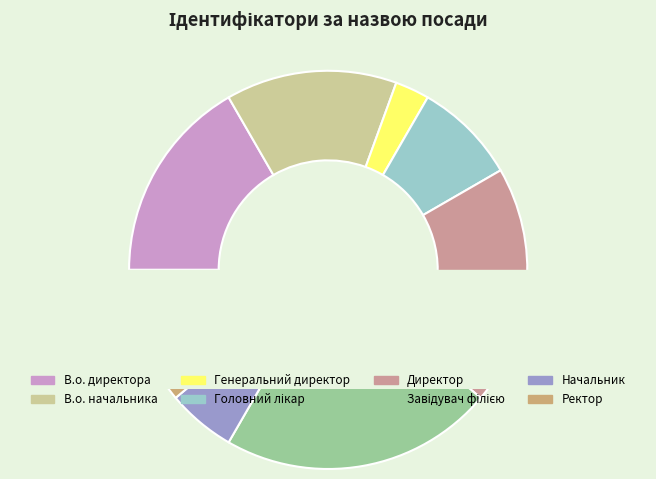

To the nearest percent, what portion does Генеральний директор represent?

3%